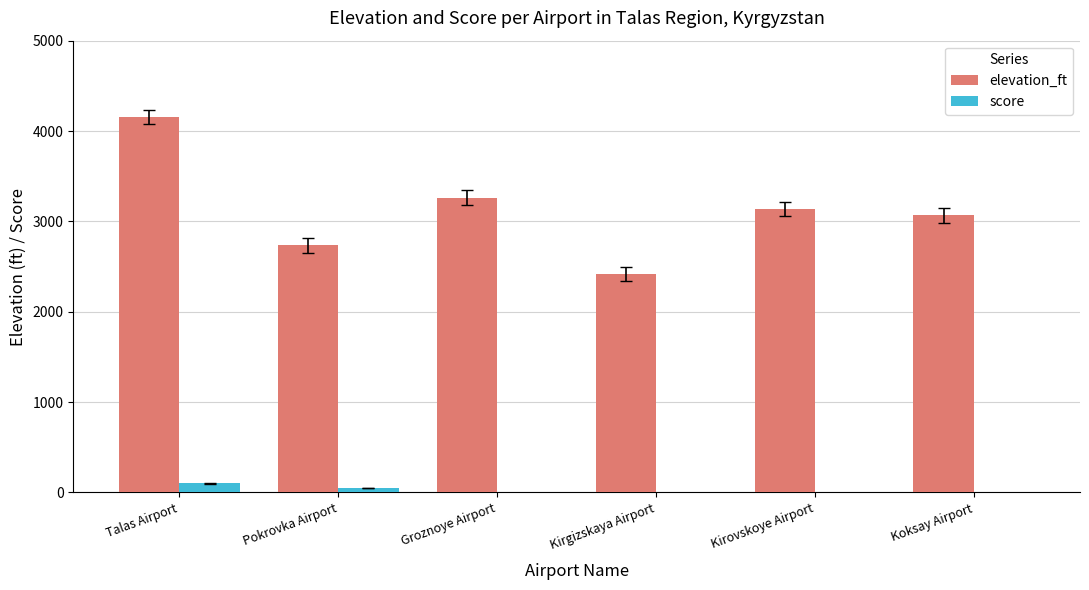

What is the total value across all series at Koksay Airport?

3066